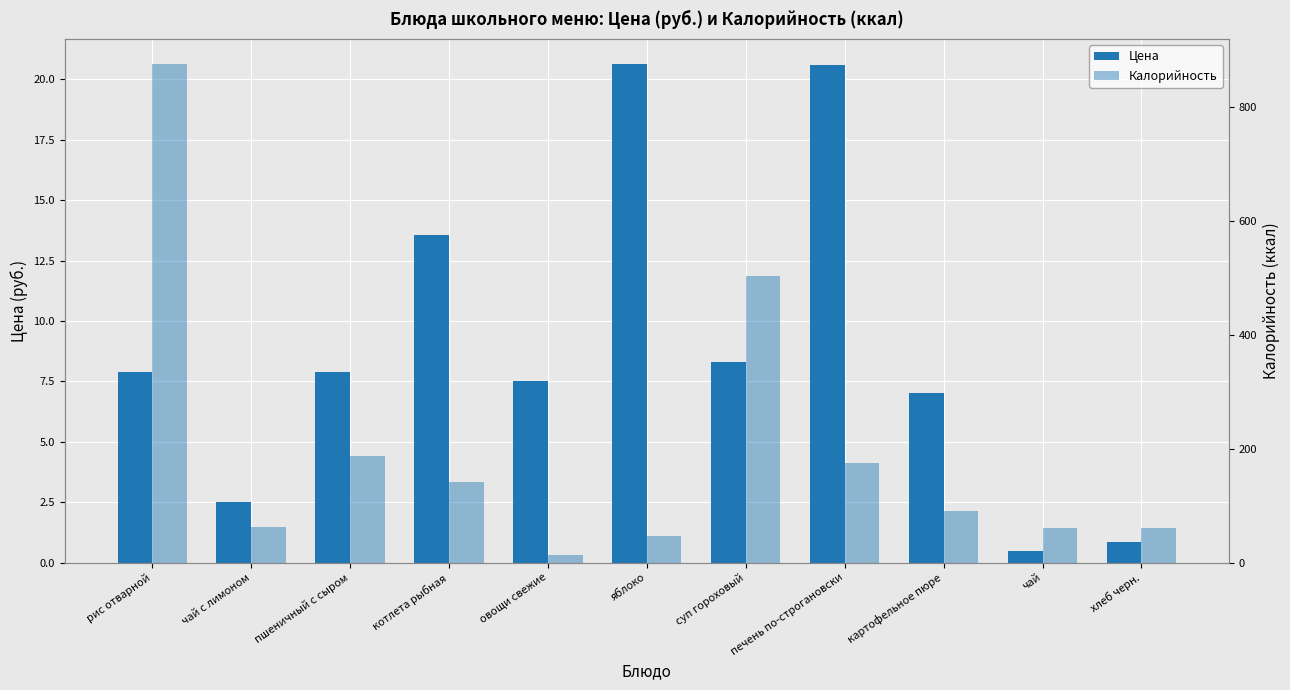

What is the average value of the Калорийность series?

201.4